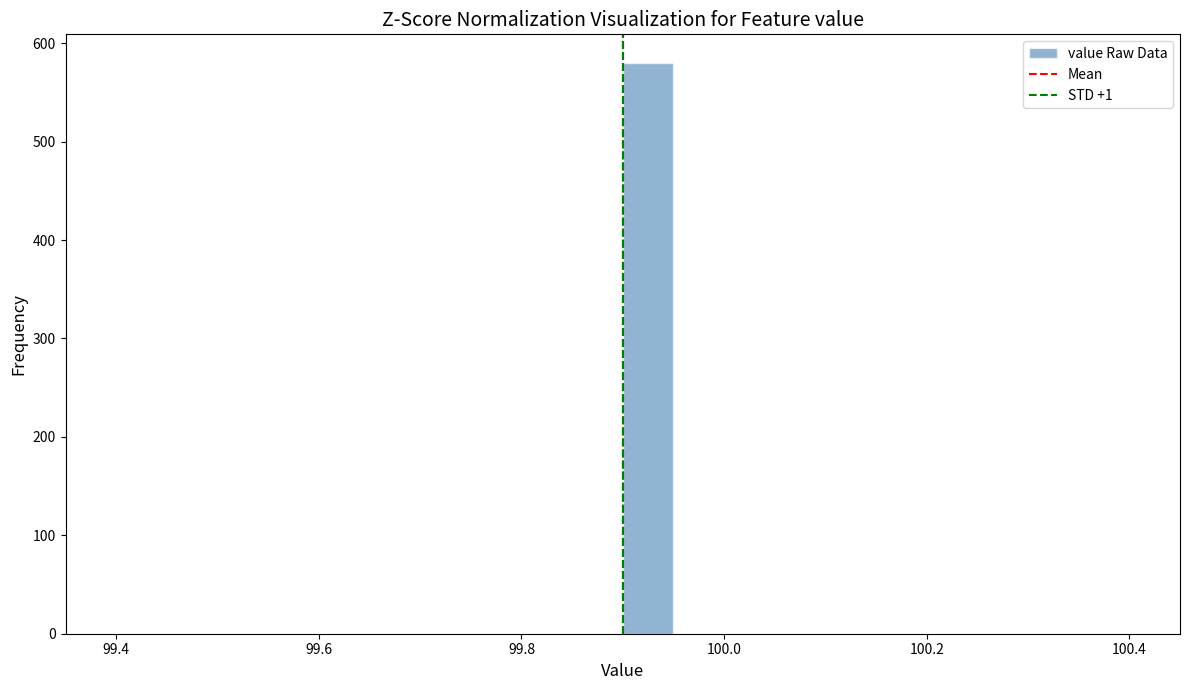

Around what value on the x-axis is the tallest bar? Give the approximate position of its centre, as read against the axis.

99.92